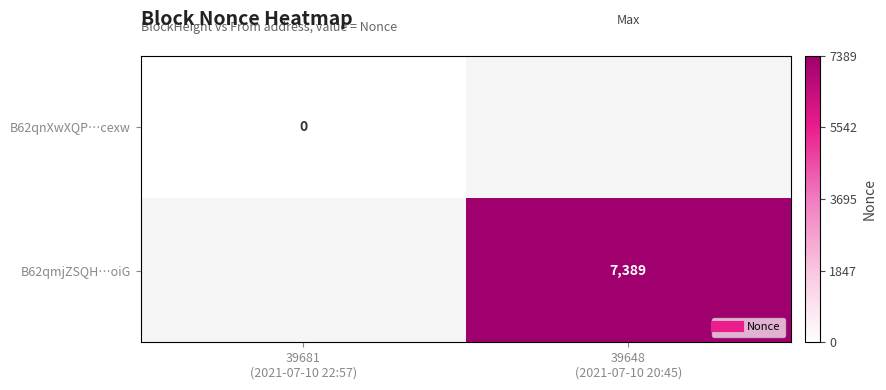

List the labels in order of B62qmjZSQH…oiG value, smallest first.

39681 (2021-07-10 22:57), 39648 (2021-07-10 20:45)